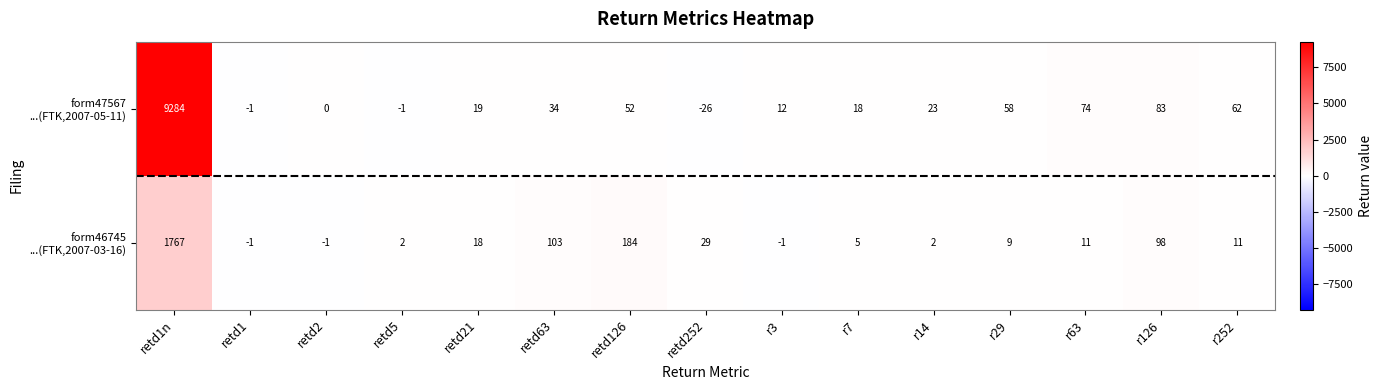

At how many categories does at least one series exceed 3976?

1